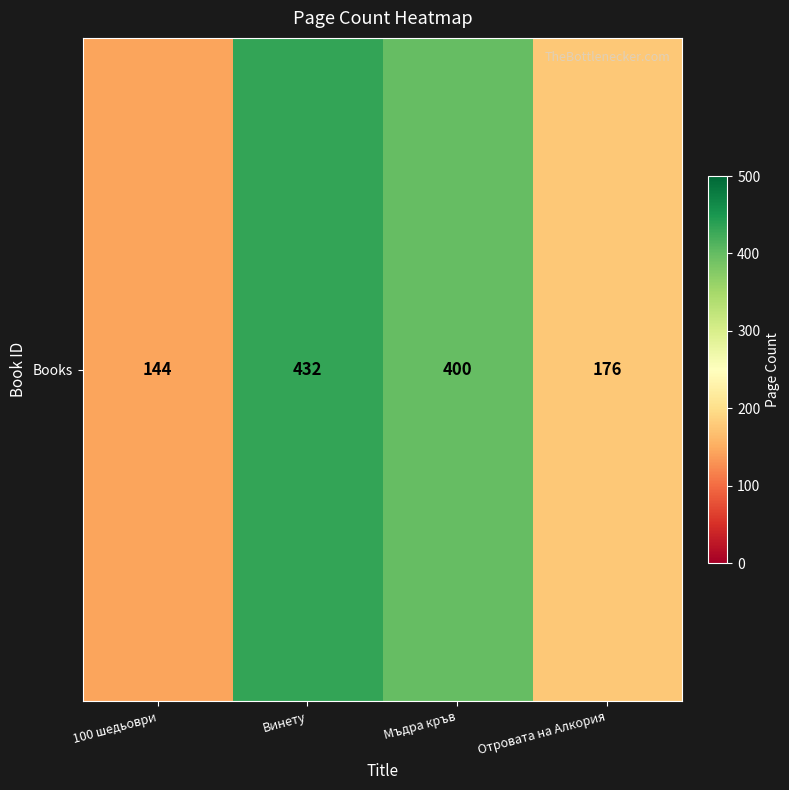

What is the difference between the values at Отровата на Алкория and 100 шедьоври?

32